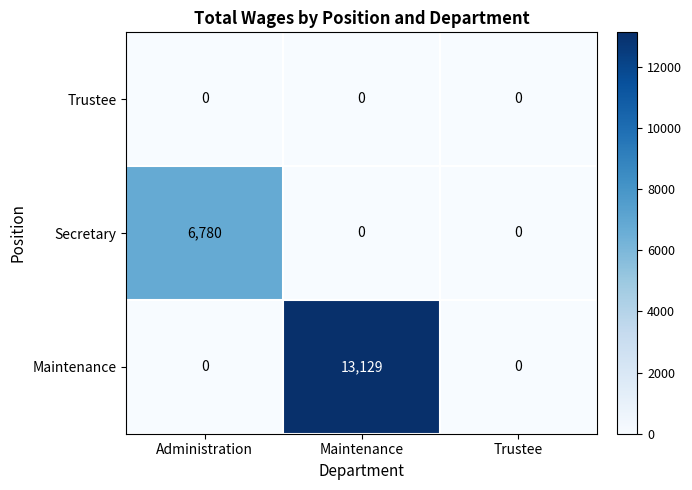

What value does the Maintenance series have at Maintenance?

13129